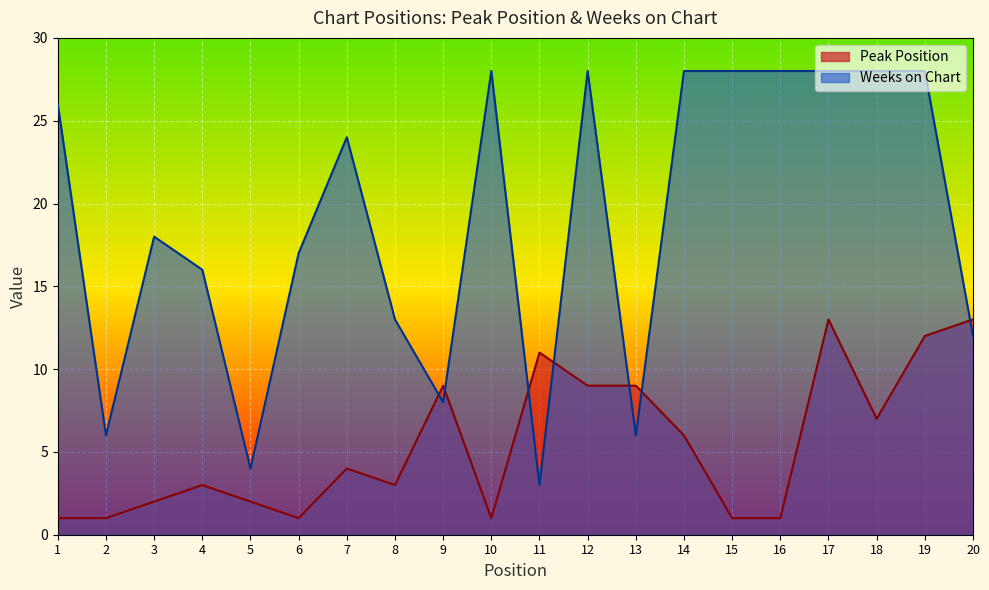

How many intersections are there between Weeks on Chart and Peak Position?

7